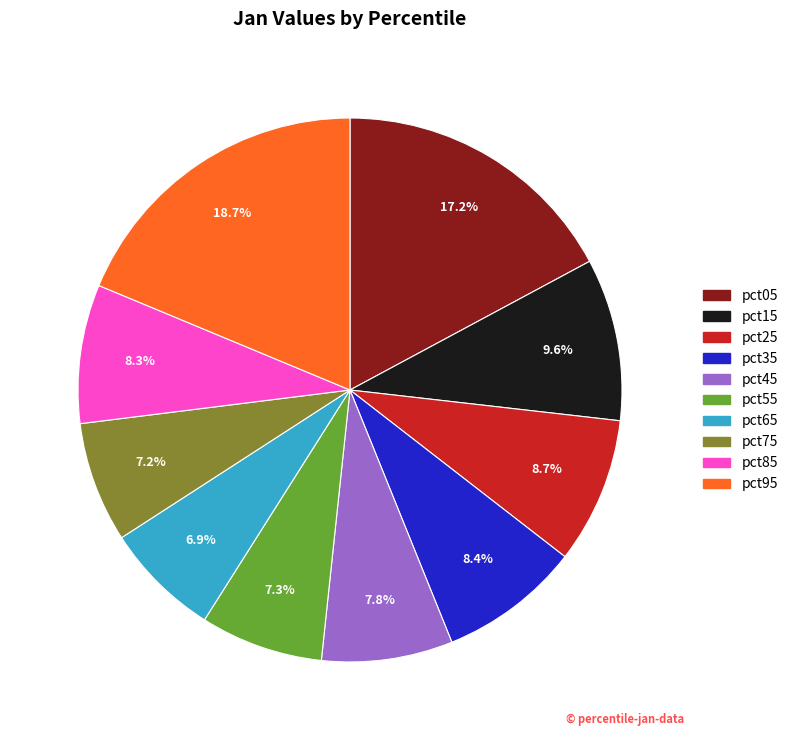

Does any single category account for the majority?

No